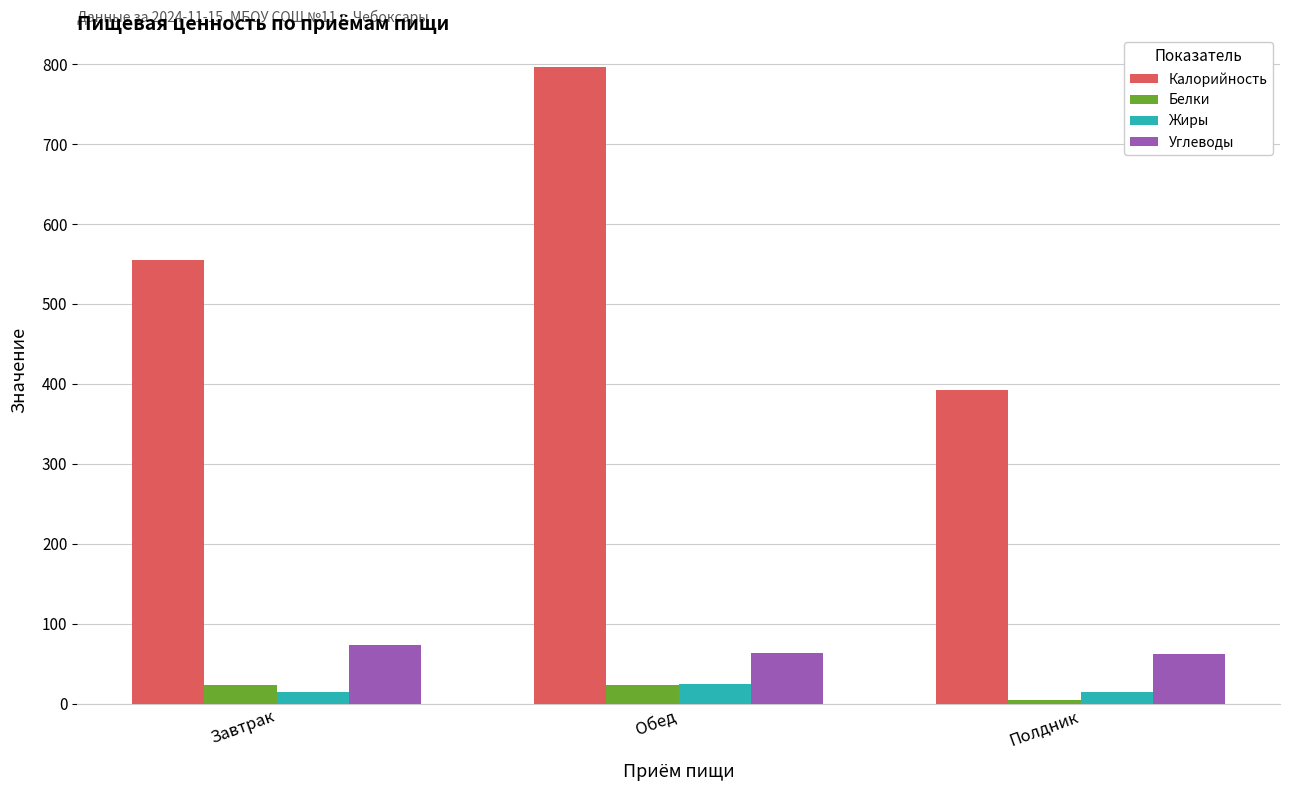

What is the difference between the maximum and minimum values in the Калорийность series?

404.0